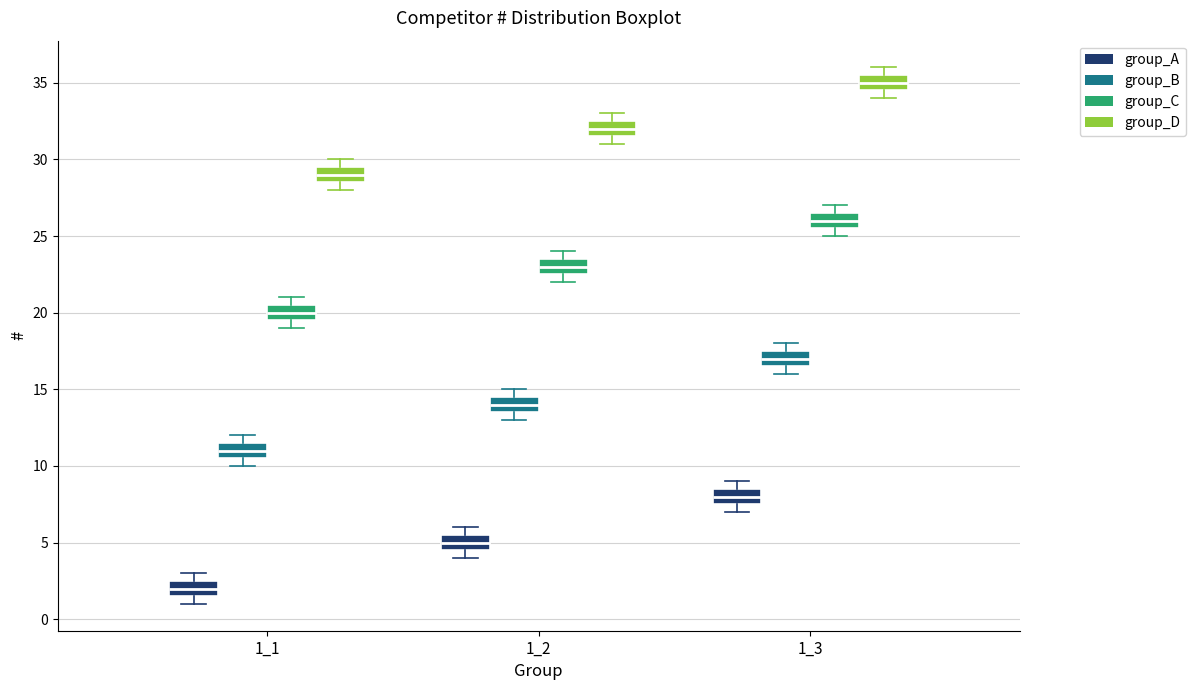

Where does the median line of the box for 1_3 (group_A) sit on the y-axis? The values are not printed on the chart, so give them approximately, as read against the axis.

8.0